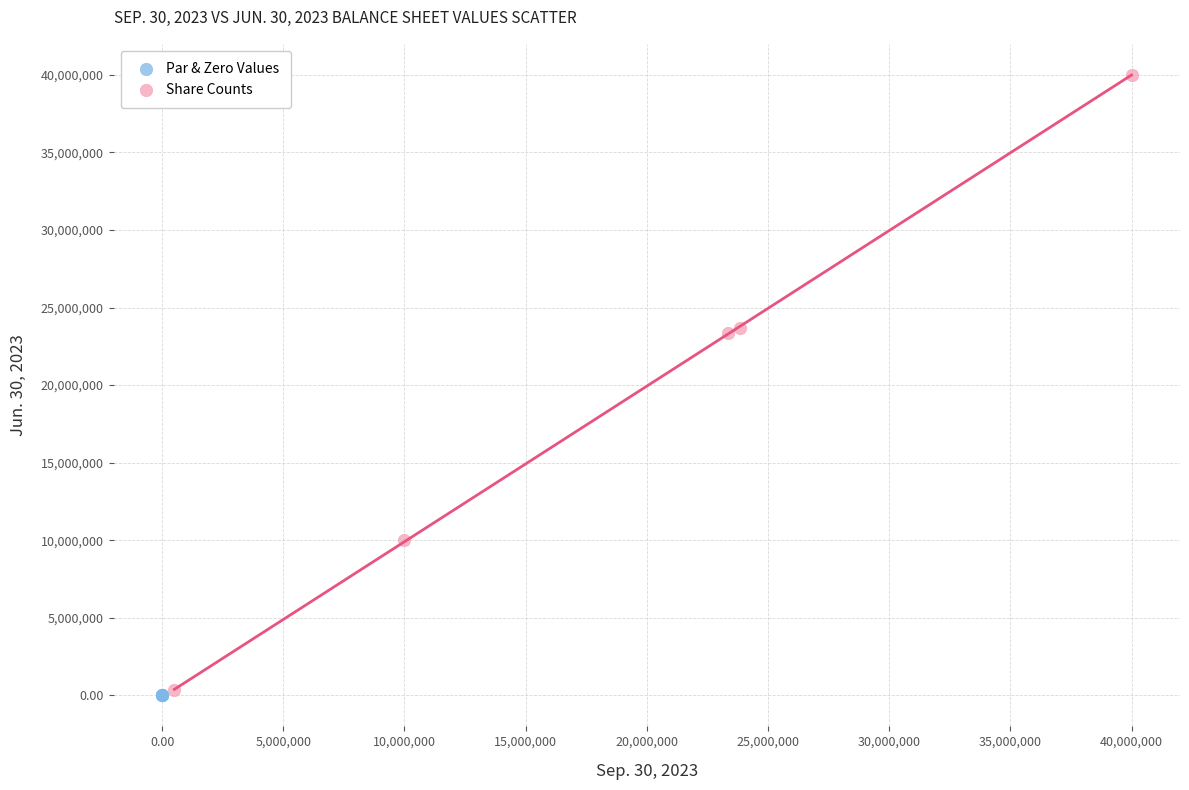

Which series has the widest spread of Y values?

Share Counts